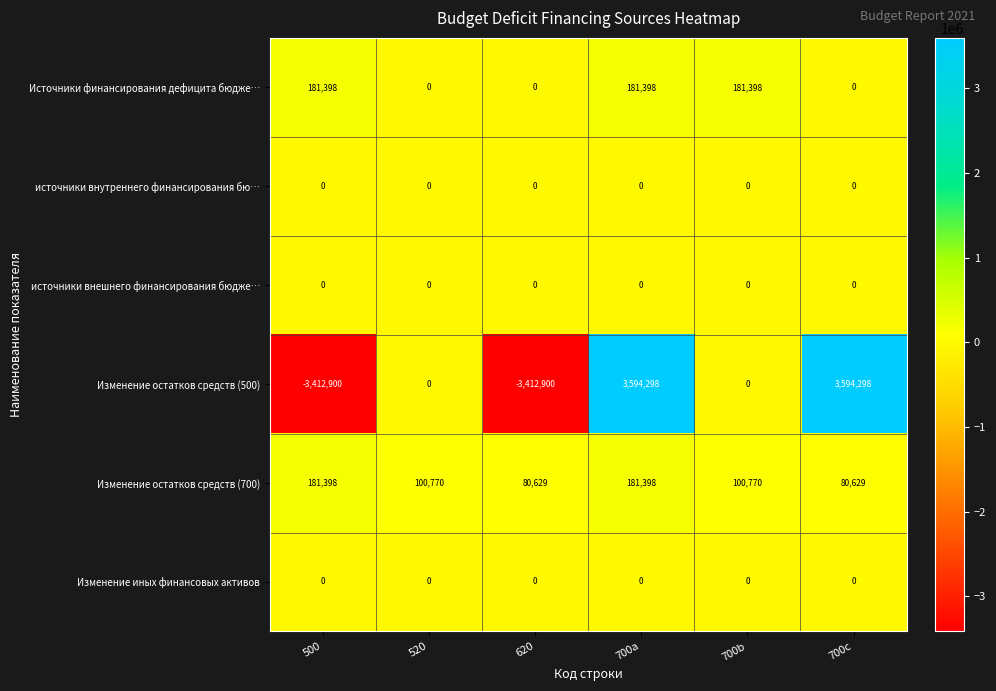

The value of Источники финансирования дефицита бюдже… at 500 is 118300. True or false?

False